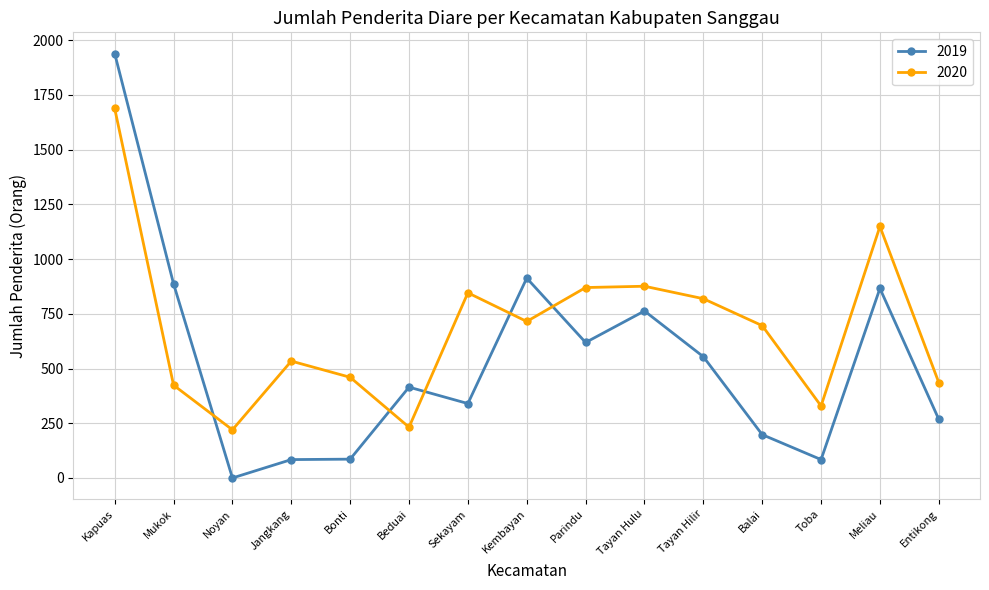

Which series changed the most between Mukok and Toba?

2019